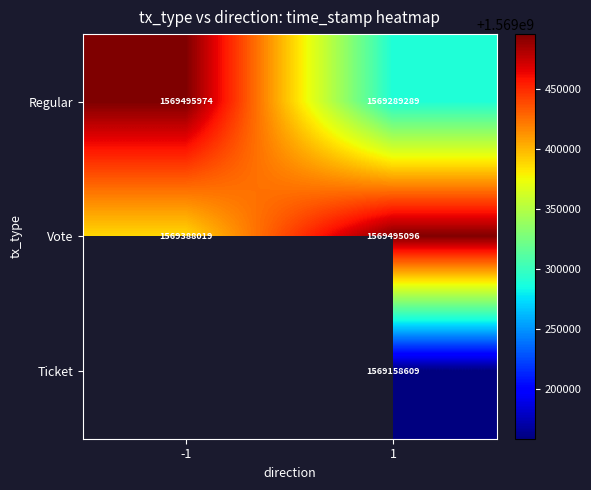

Between -1 and 1, which is larger?

-1